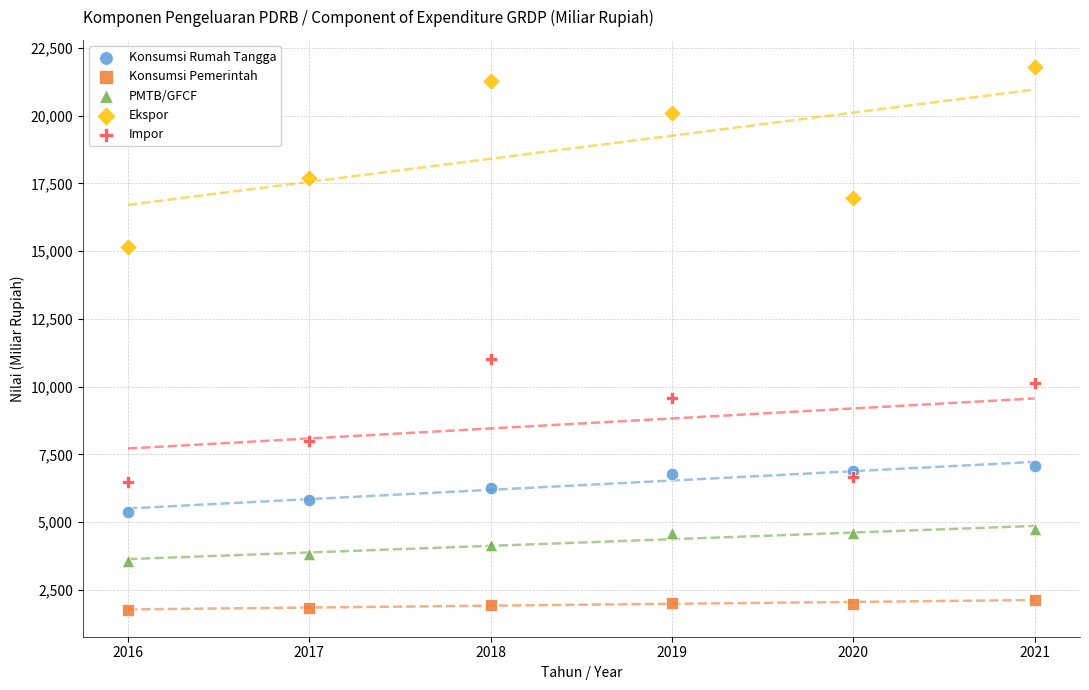

Which series reaches the minimum Y coordinate?

Konsumsi Pemerintah